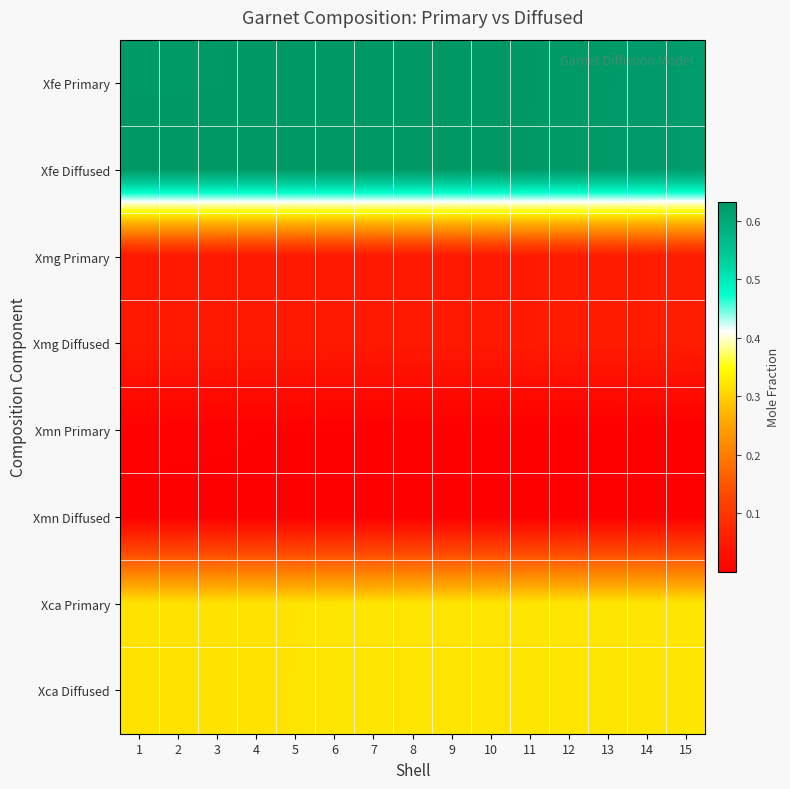

At which category is the sum across all series the highest?

3